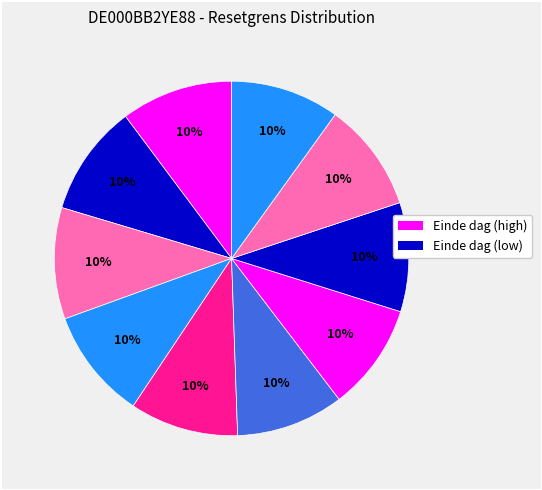

How many slices are in this pie chart?

10